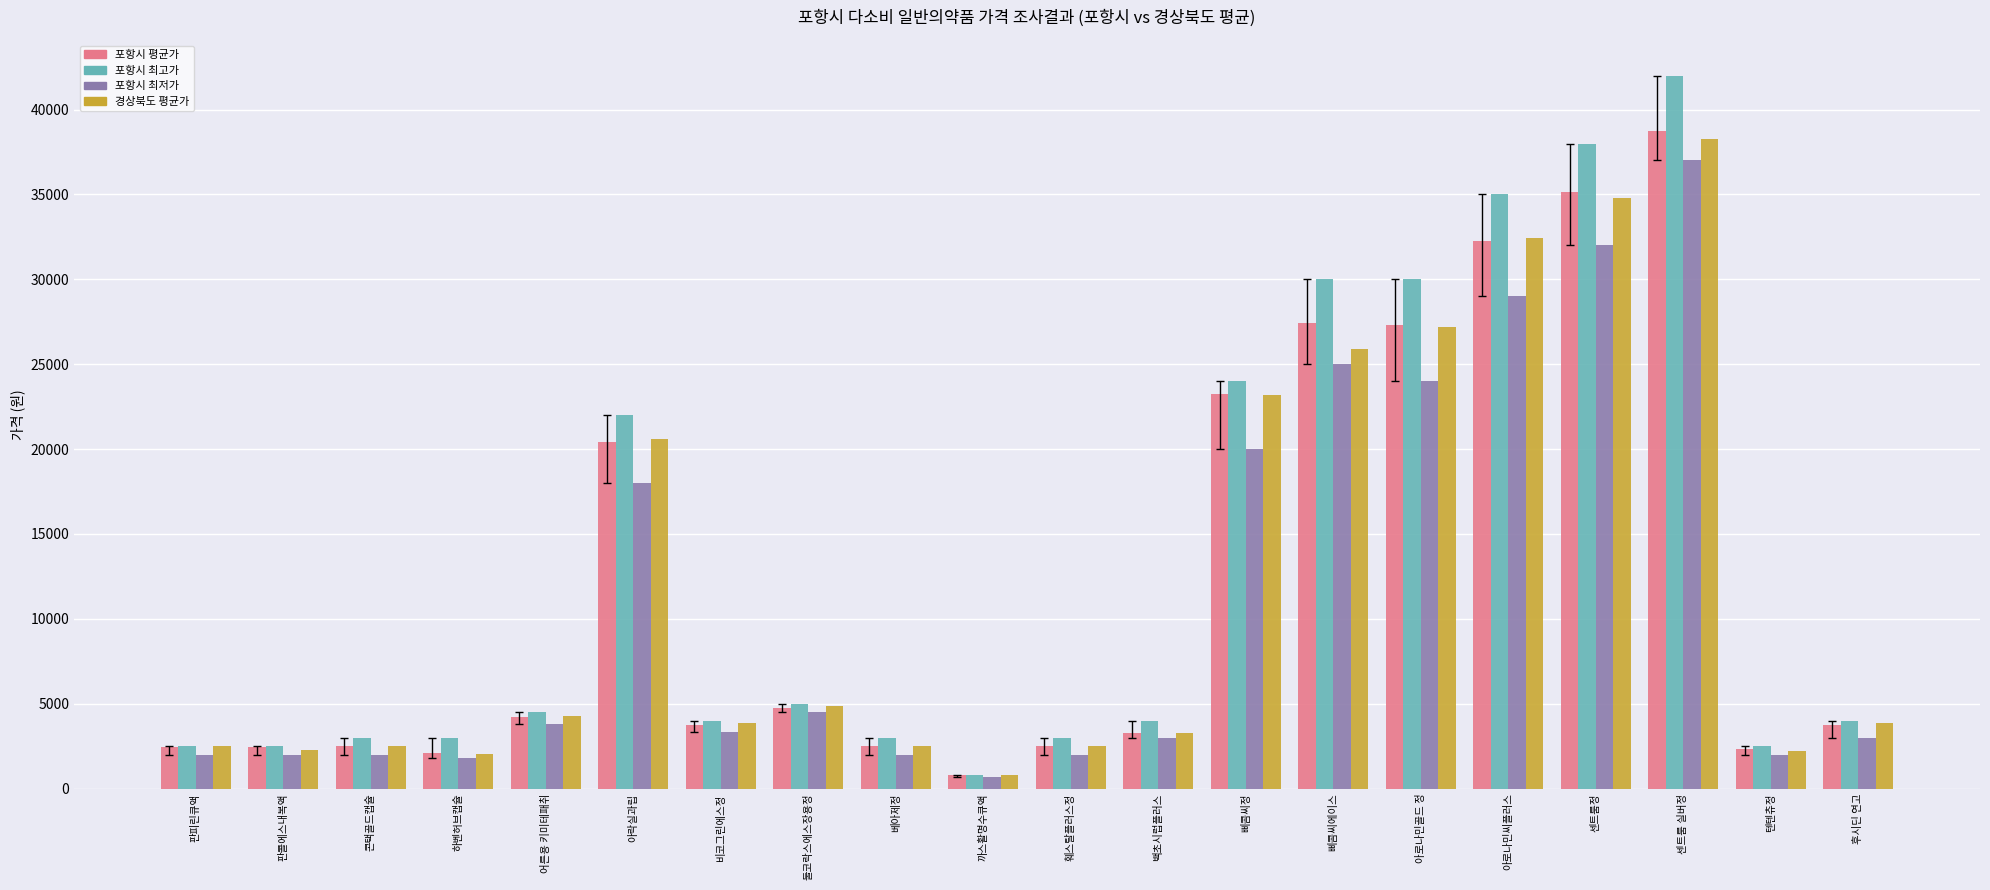

Which series changed the most between 어른용 키미테패취 and 삐콤씨정?

포항시 최고가